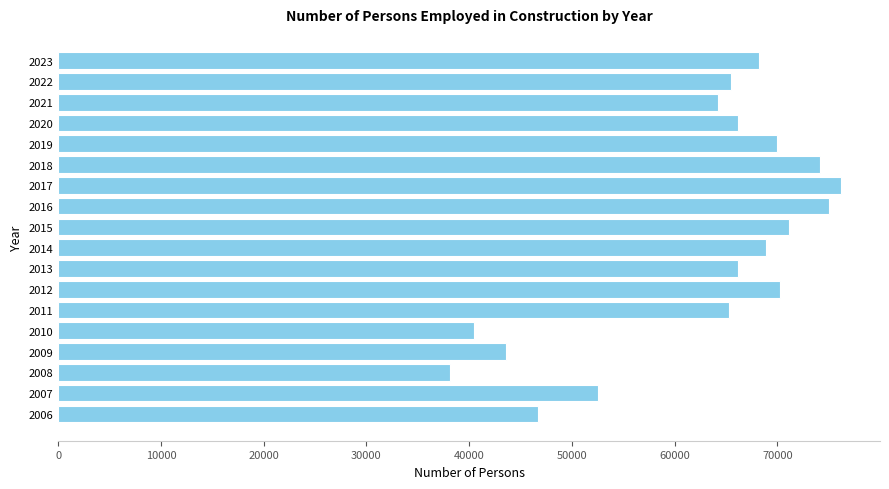

What is the minimum value shown in the chart?

38117